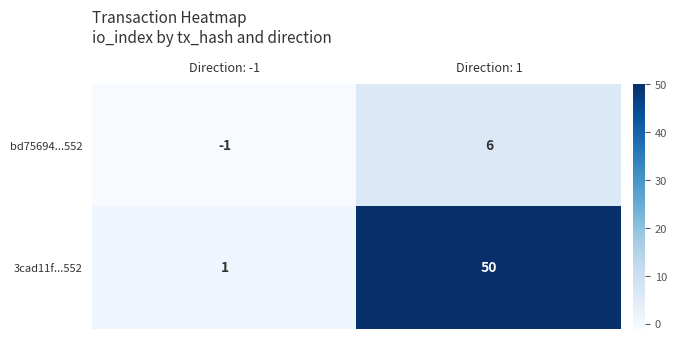

Is the value of 3cad11f...552 at Direction: -1 greater than the value of bd75694...552 at Direction: -1?

Yes